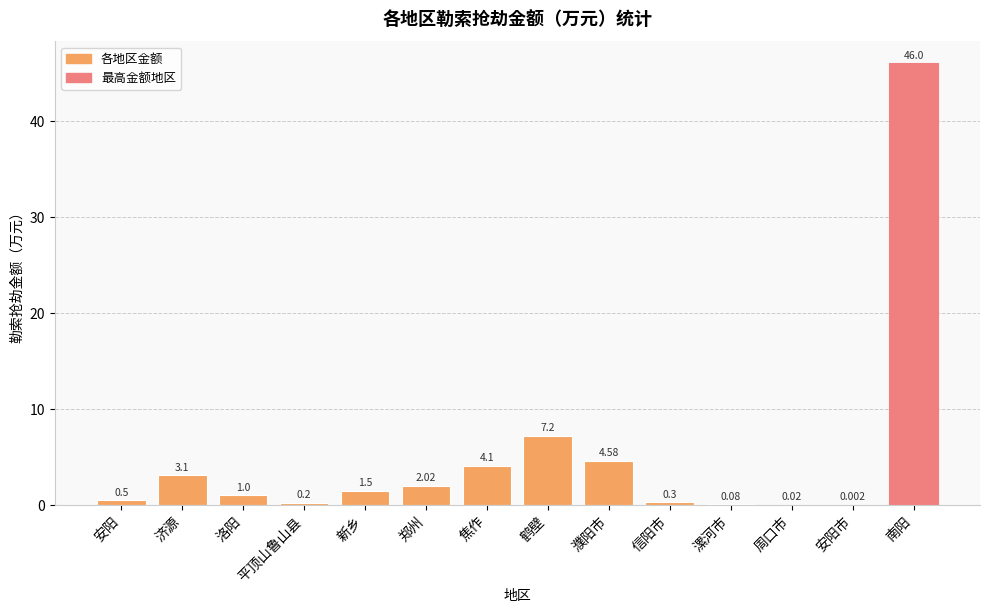

At which category does the chart reach its peak across all series?

南阳